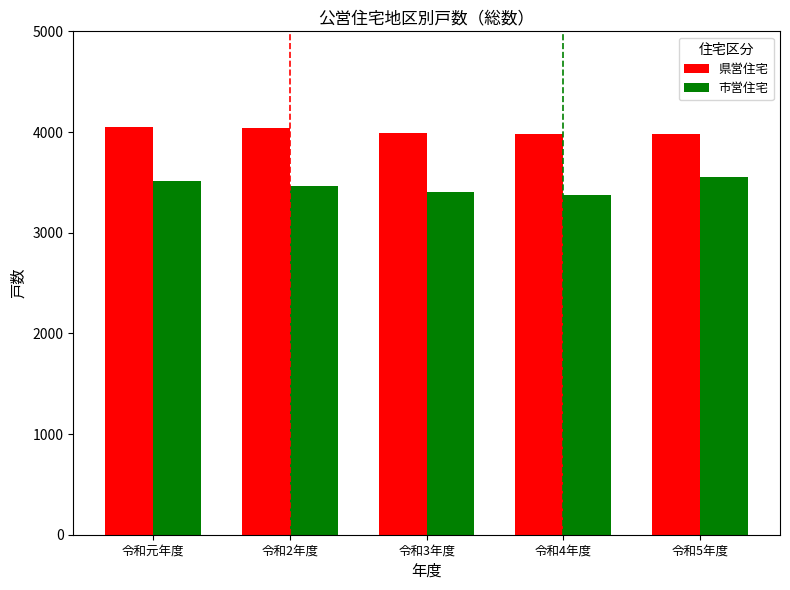

Is the value of 市営住宅 at 令和5年度 greater than the value of 県営住宅 at 令和3年度?

No